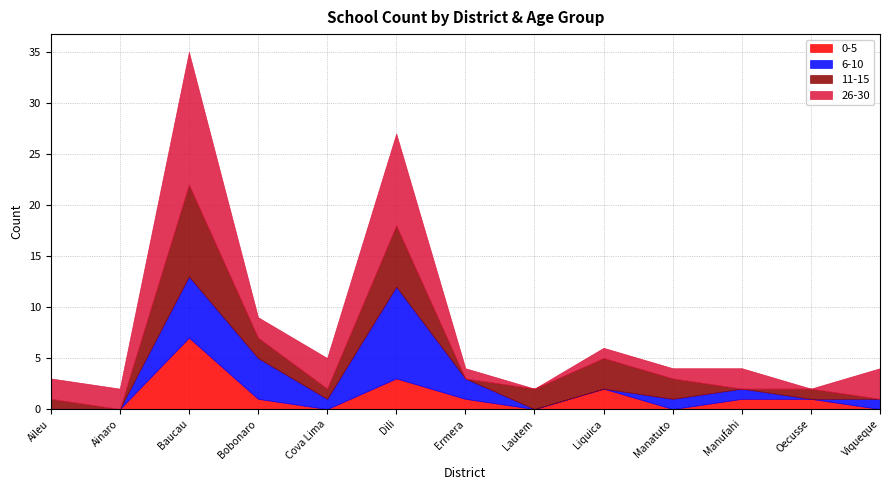

What is the spread (max minus min) of values at Cova Lima?

3